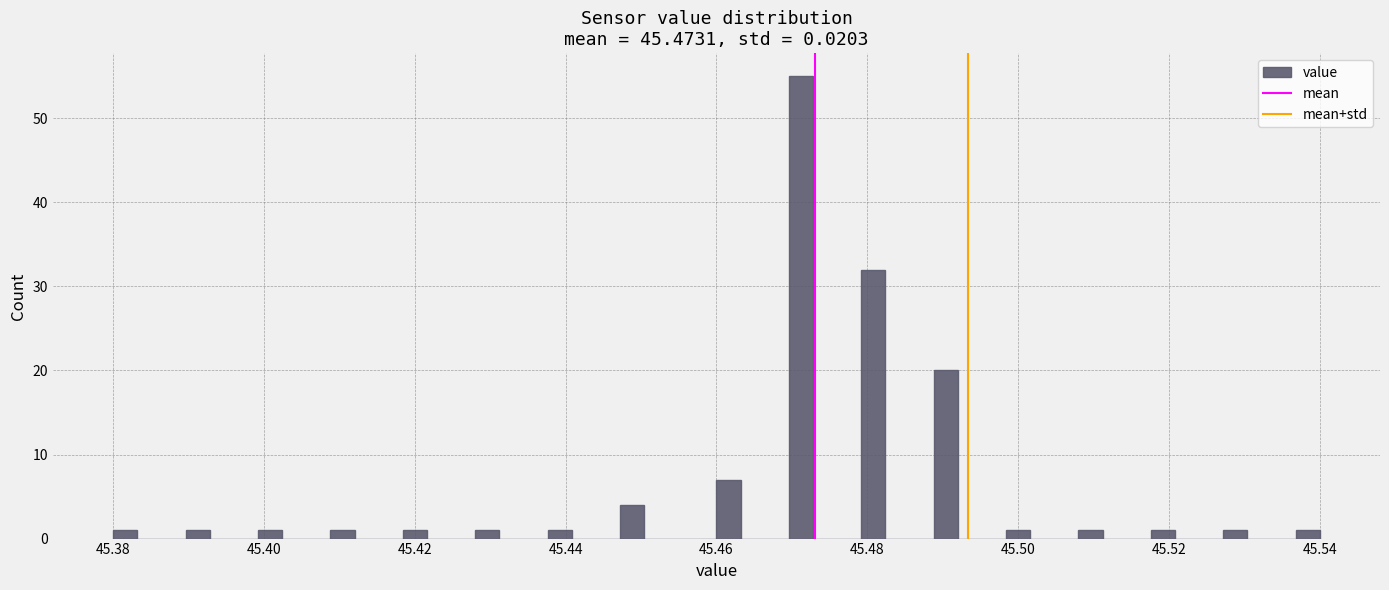

Read against the x-axis, roughly where is the centre of the tallest bar?

45.472